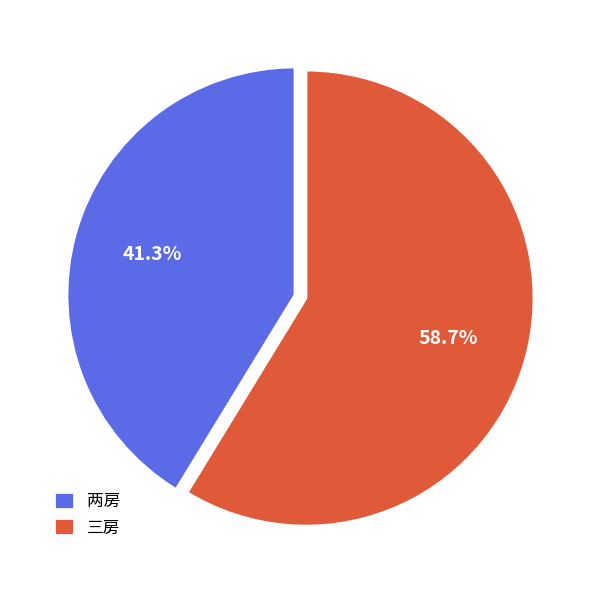

Approximately how many times larger is the value at 两房 compared to 三房?

0.7